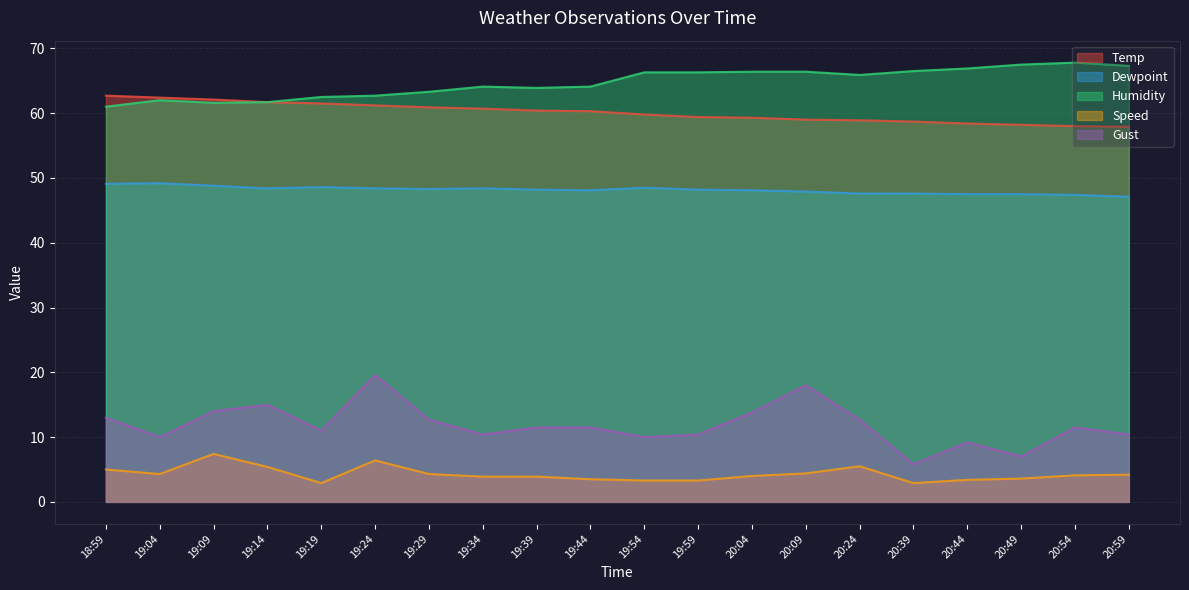

At which category is the sum across all series the highest?

19:24